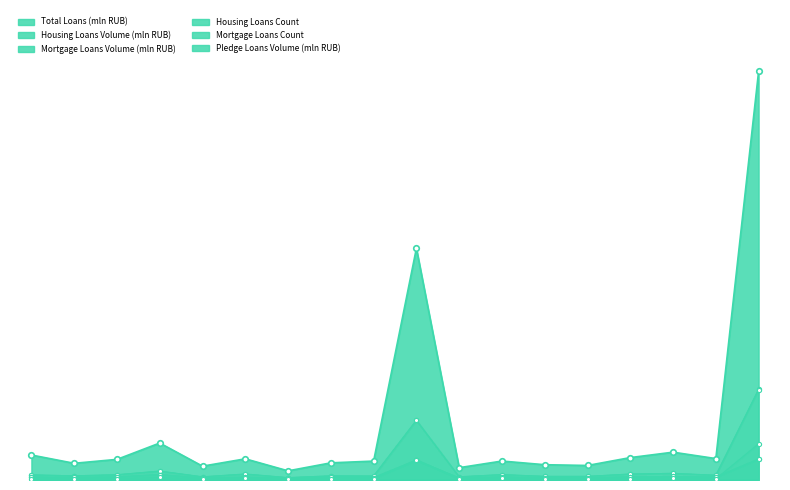

True or false: Housing Loans Volume (mln RUB) and Pledge Loans Volume (mln RUB) cross at least once.

False